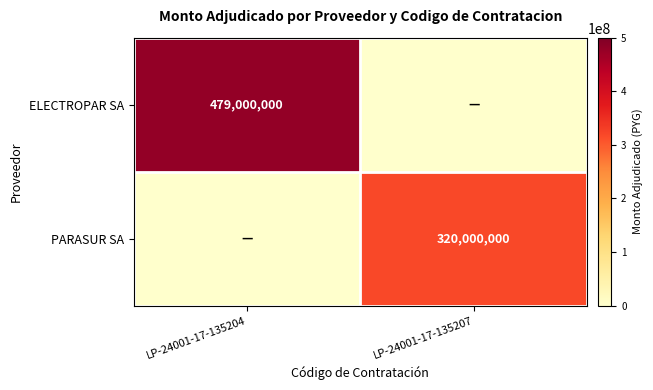

What is the maximum value shown in the chart?

479000000